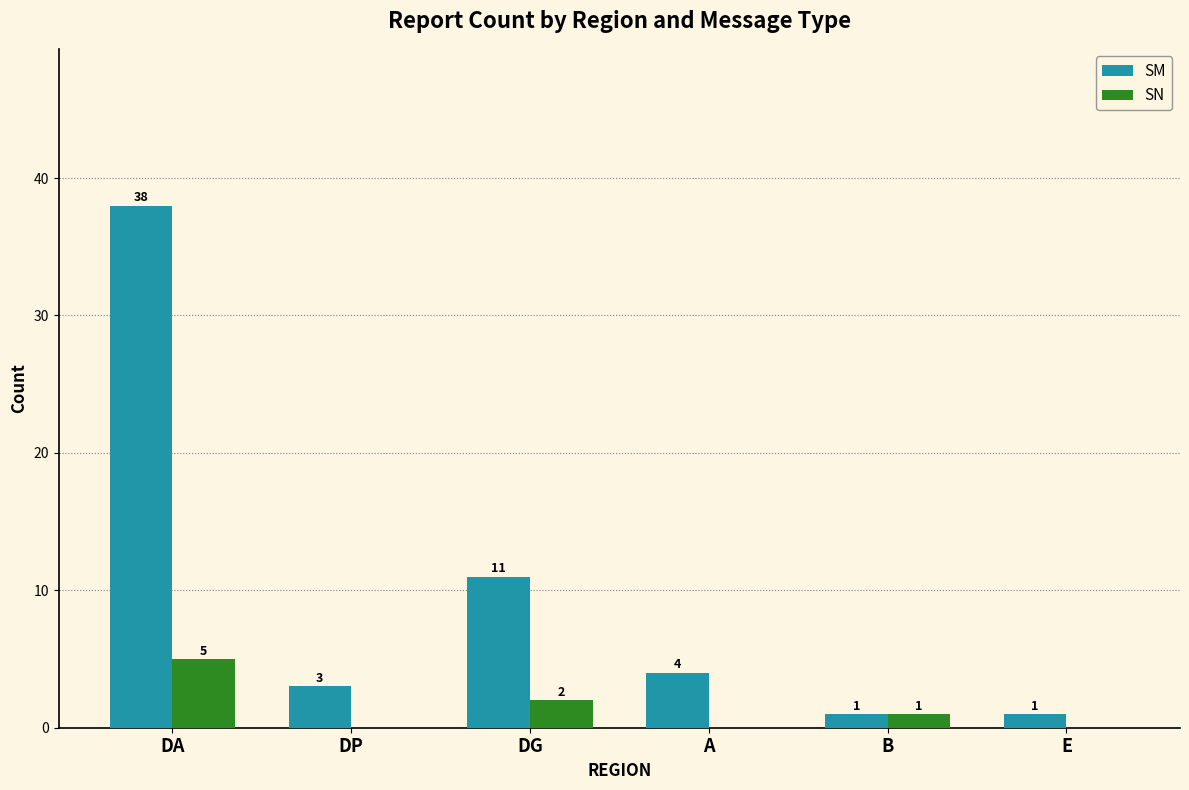

Between DG and E, which series saw the biggest shift?

SM